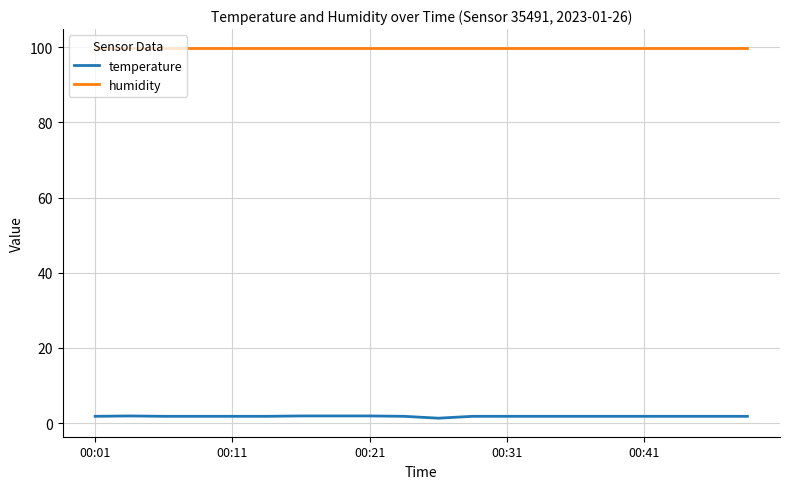

Which series has the largest total across all categories?

humidity